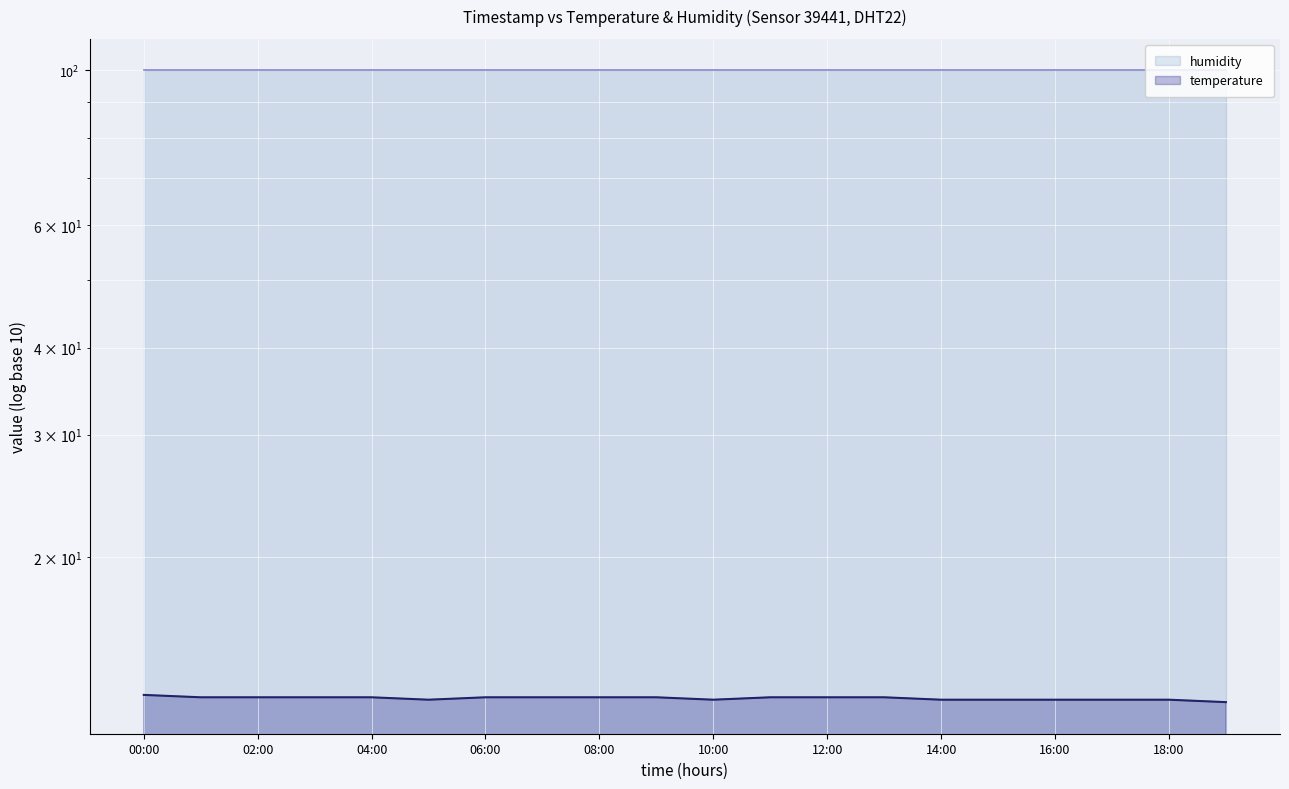

Rank the series by their average value, from lowest to highest.

temperature, humidity